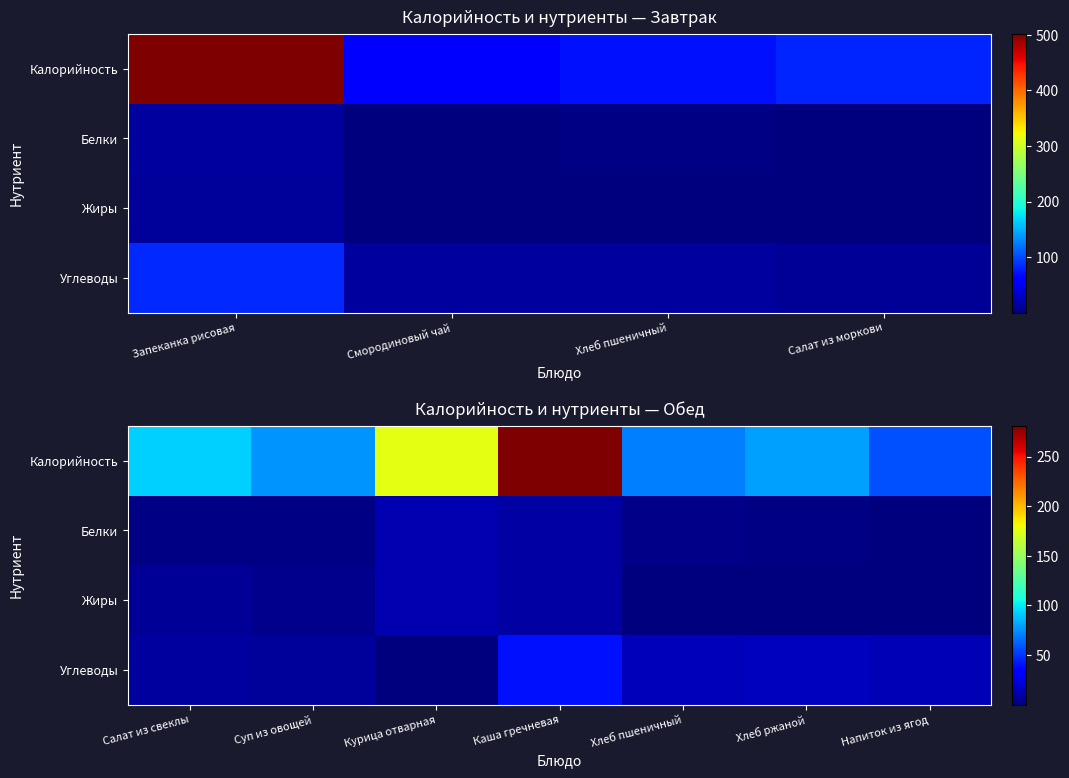

Between Курица отварная and Каша гречневая, which series saw the biggest shift?

Калорийность